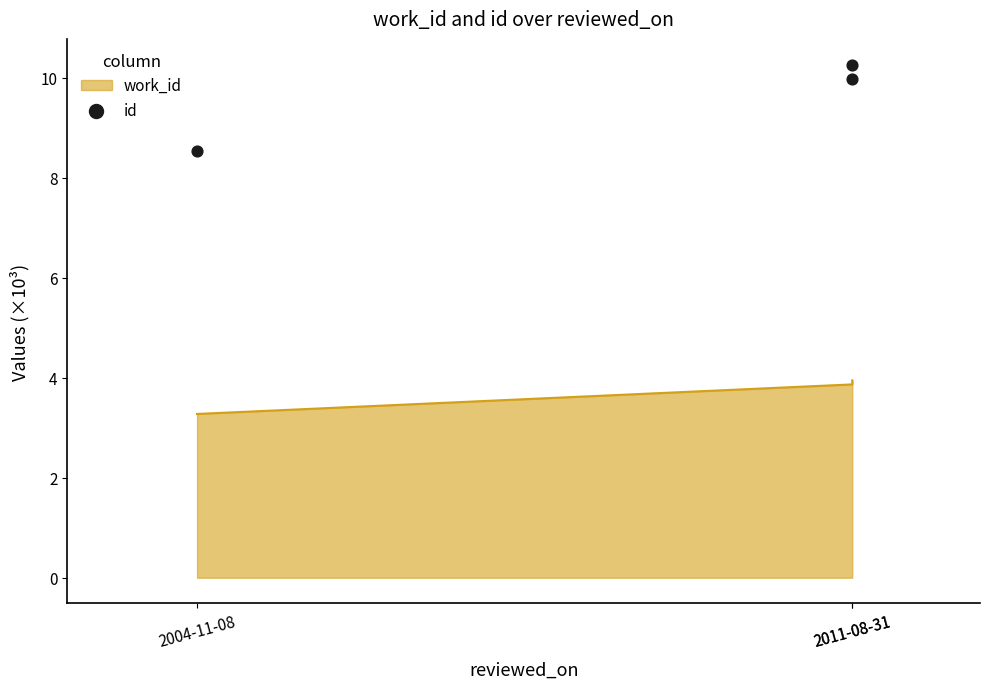

Approximately how many times larger is the value at 2004-11-08 compared to 2011-08-31?

0.8